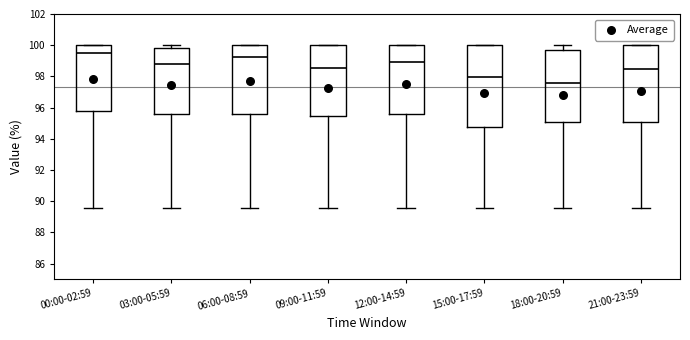

Where does the median line of the box for 21:00-23:59 sit on the y-axis? The values are not printed on the chart, so give them approximately, as read against the axis.

98.4